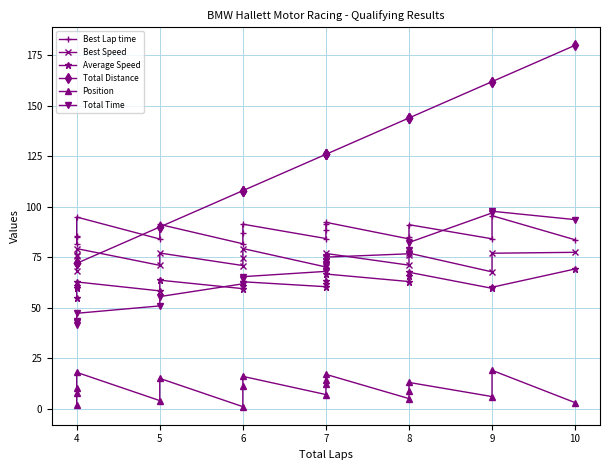

What is the sum of all Best Lap time values?

1662.7